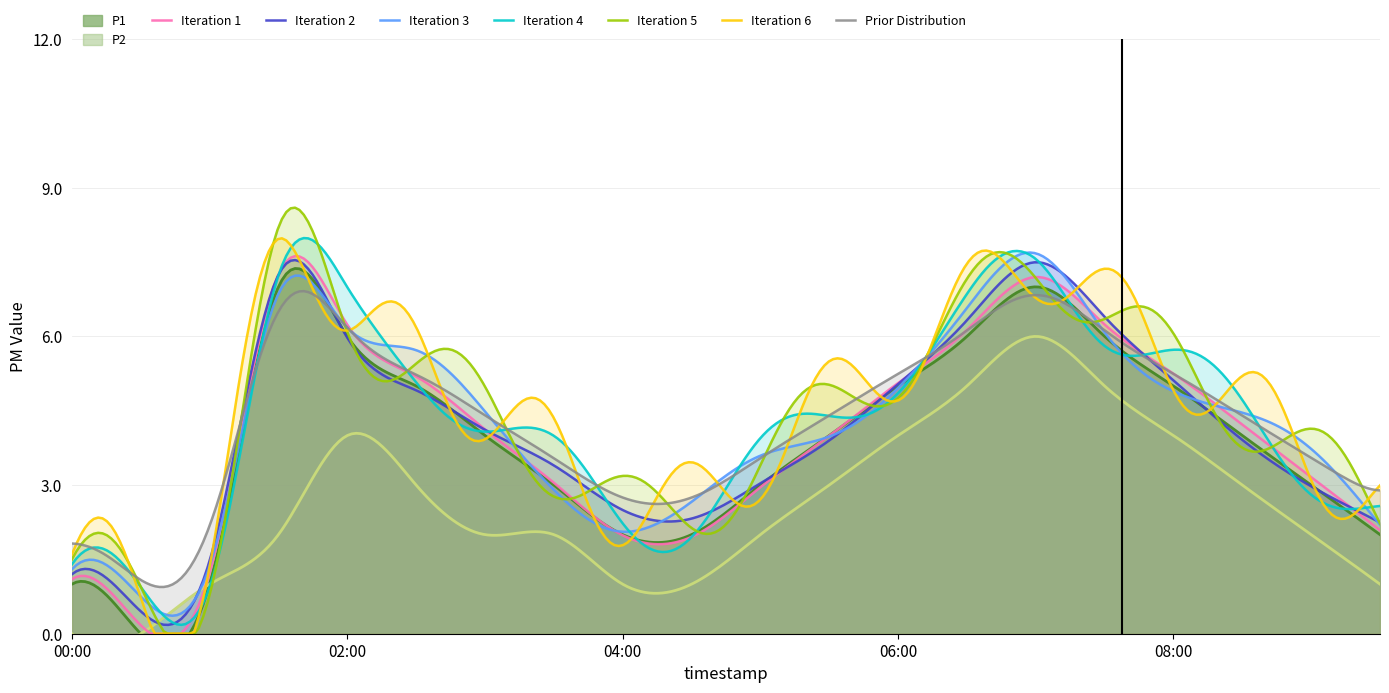

What is the maximum value for Iteration 3?

7.7